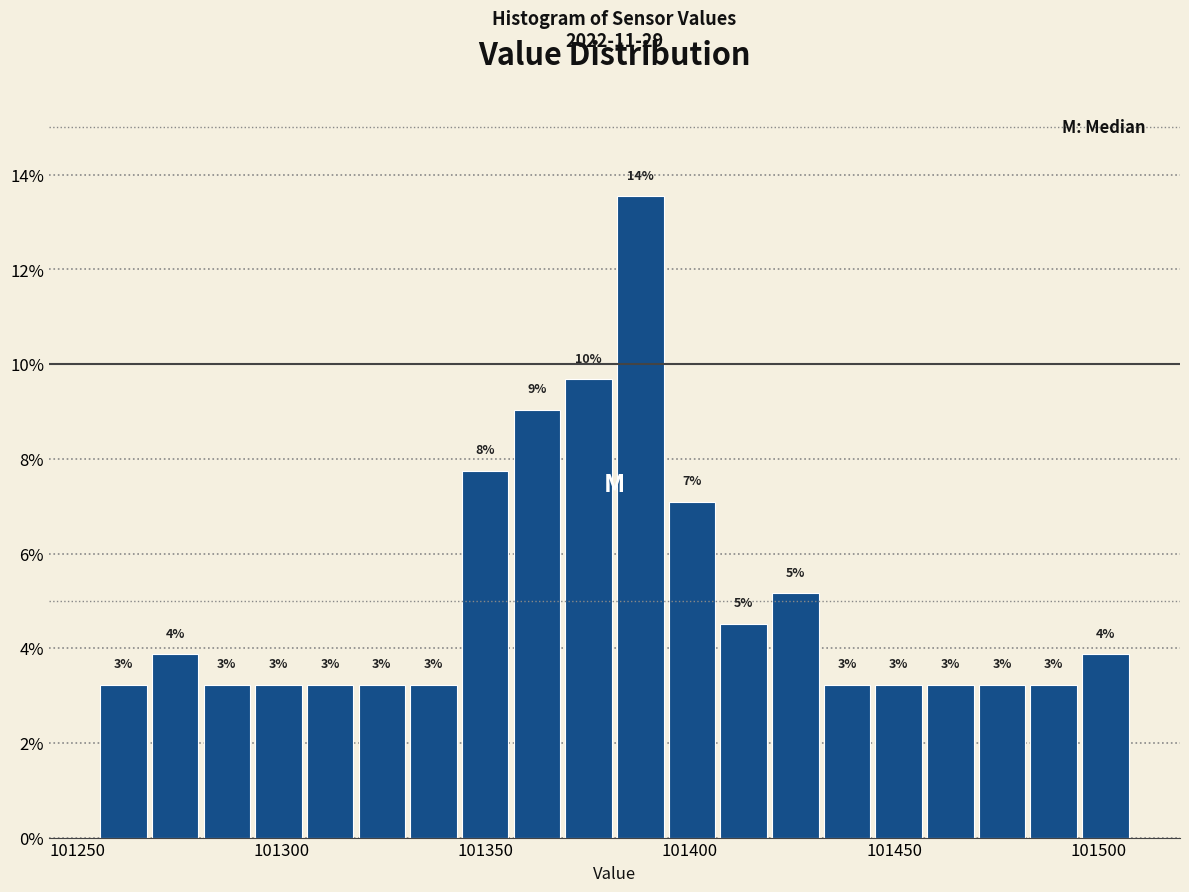

Around what value on the x-axis is the tallest bar? Give the approximate position of its centre, as read against the axis.

101390